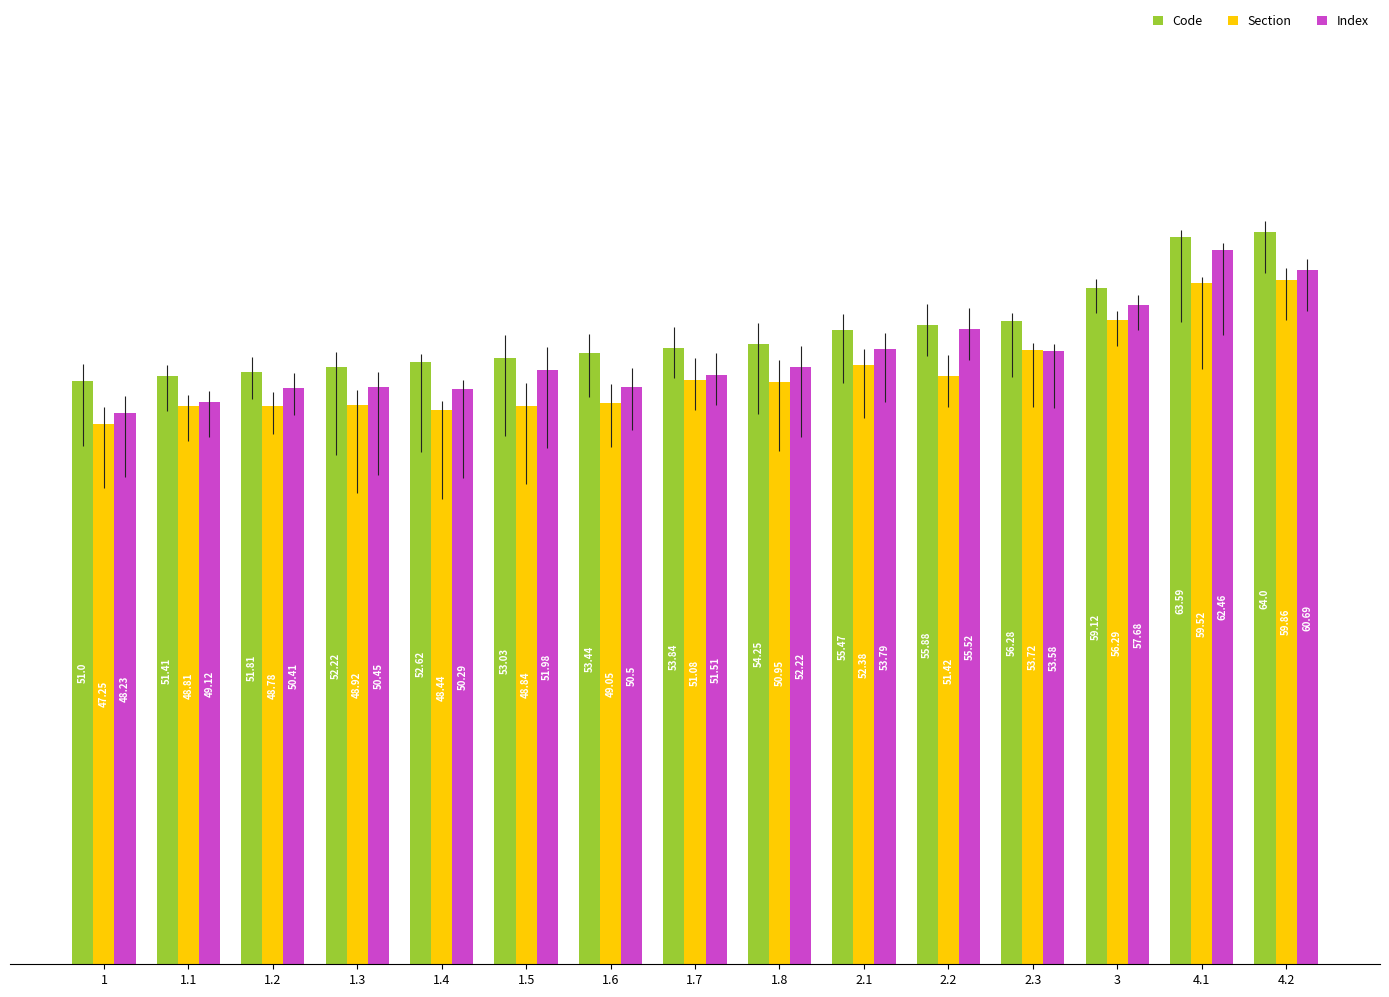

How many bars are there in each group?

3